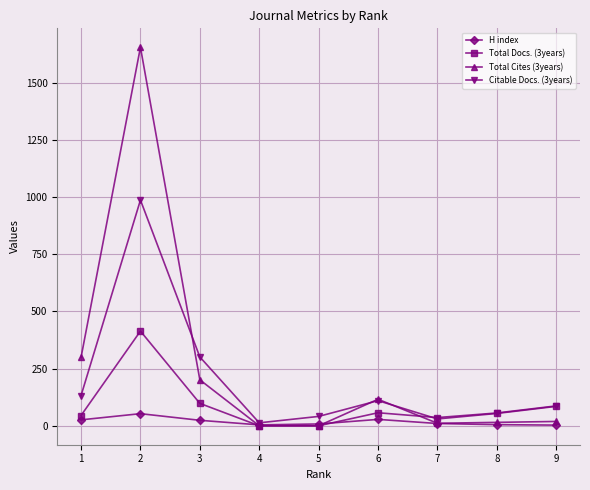

Which series has the largest range (max minus min)?

Total Cites (3years)